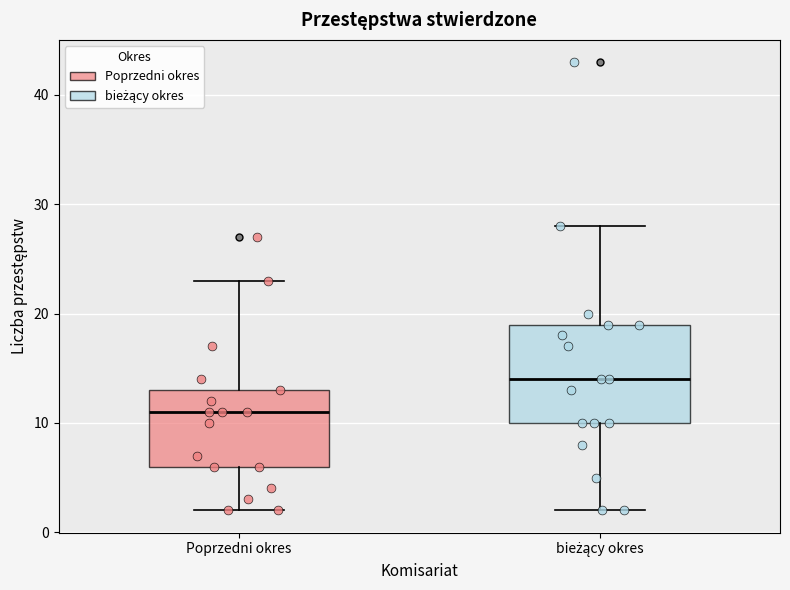

Which box's median line is the highest?

bieżący okres